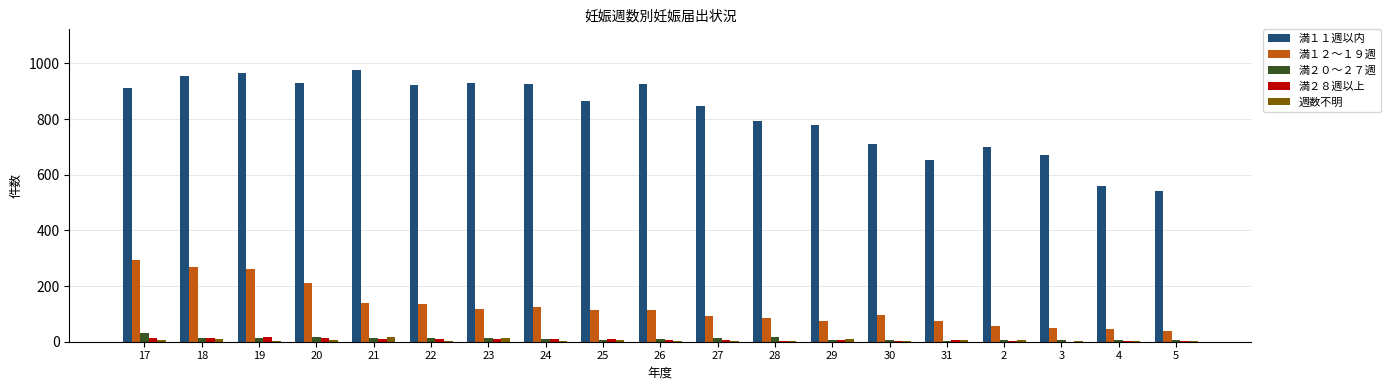

The value of 満１２～１９週 at 3 is 49. True or false?

True